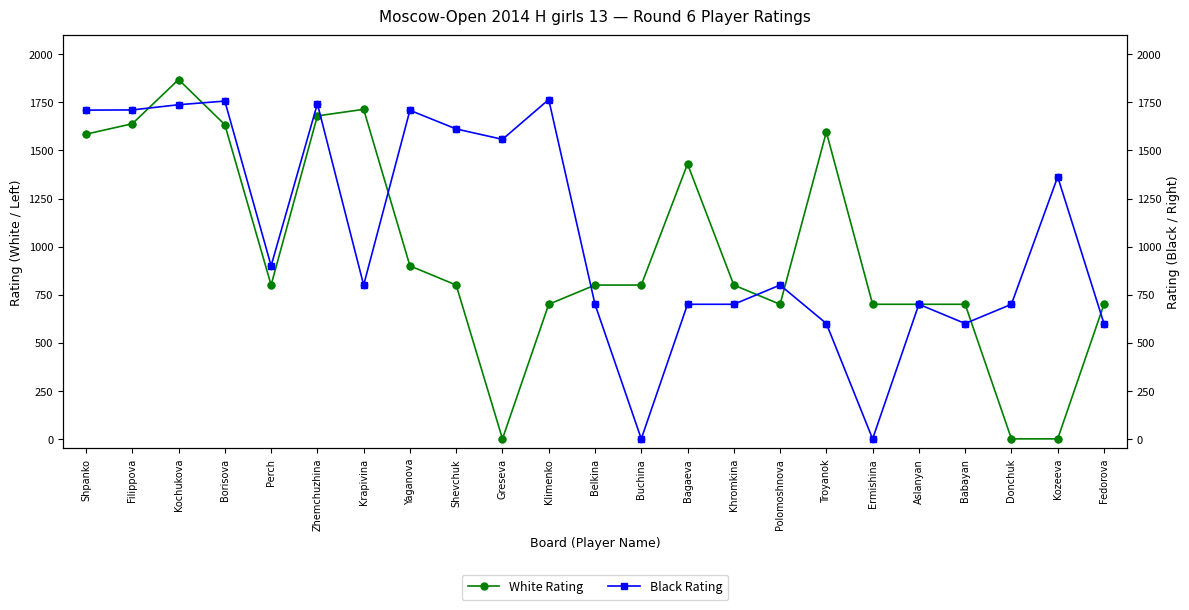

What are all the series names shown in the legend?

White Rating, Black Rating